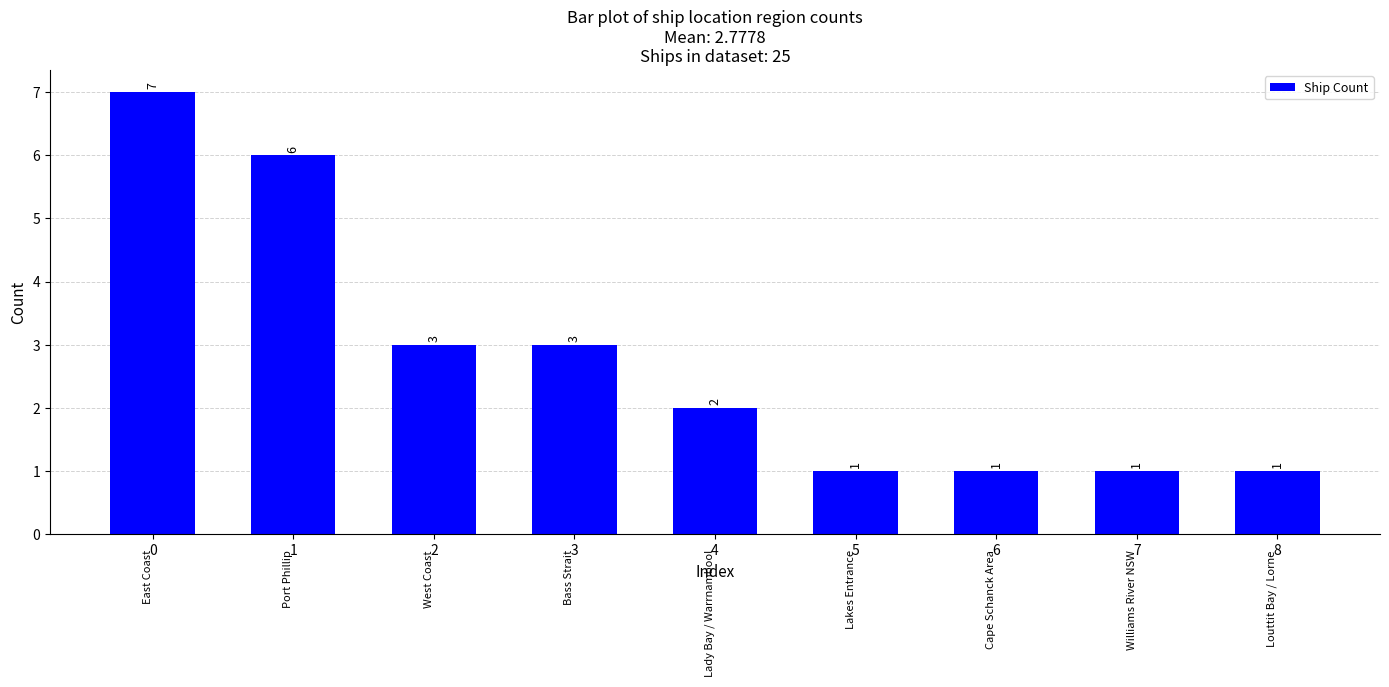

The chart shows a value of 3 at 2. True or false?

True